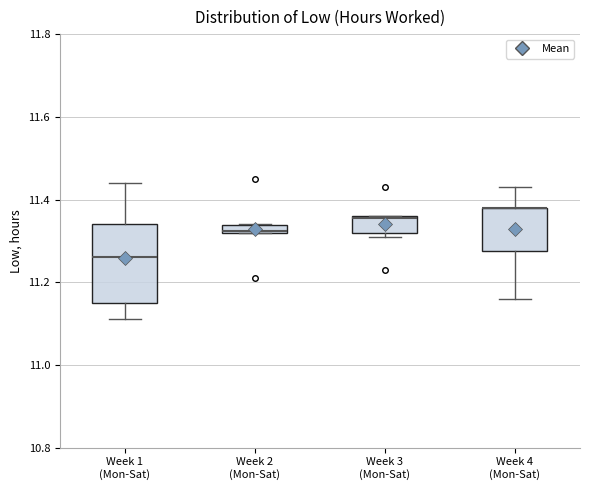

Where is the lower edge of the box for Week 3 (Mon-Sat) on the y-axis? The values are not printed on the chart, so give them approximately, as read against the axis.

11.32